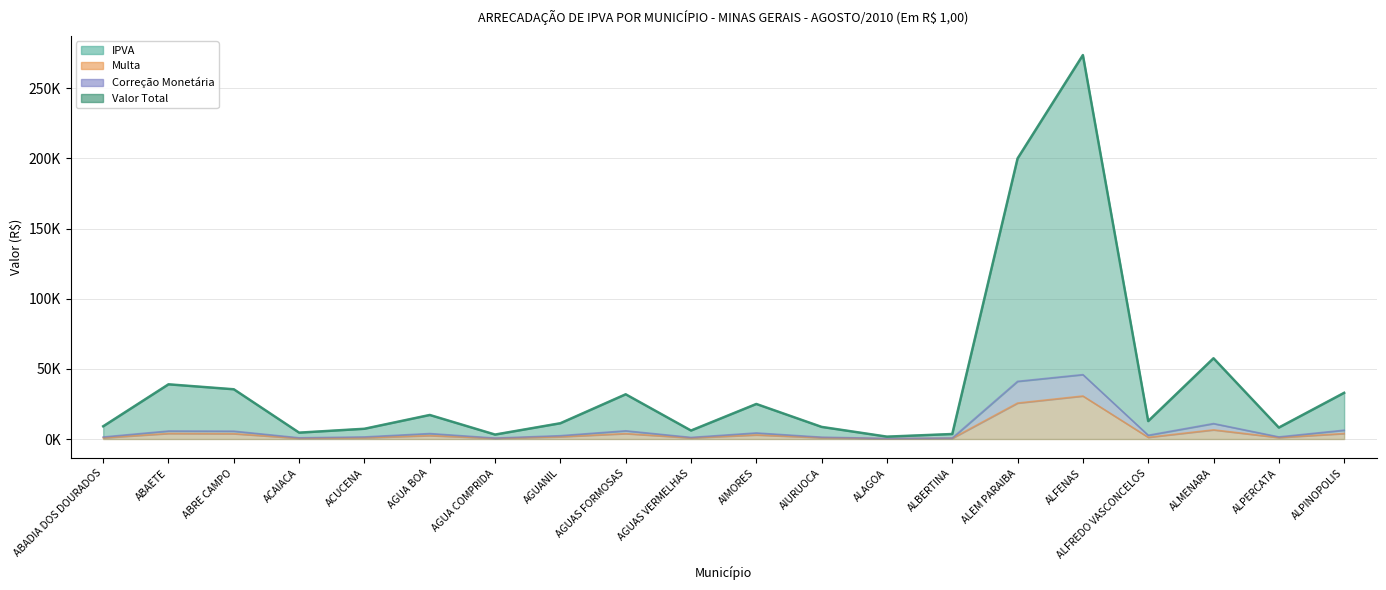

Where is the first local minimum for Correção Monetária?

ACAIACA